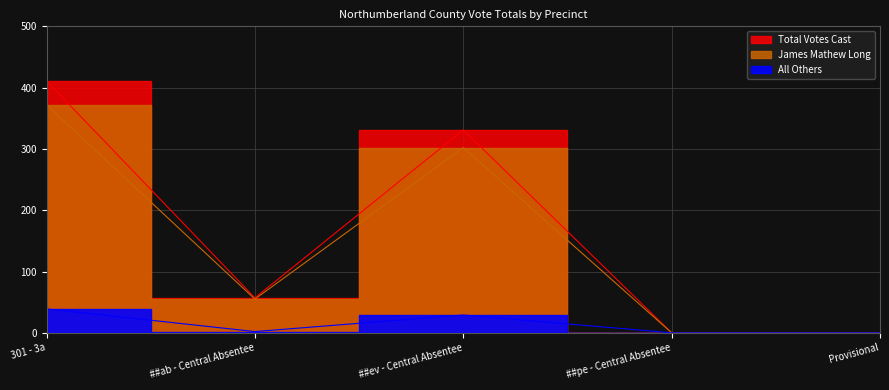

Is it true that All Others equals 29 at ##ev - Central Absentee?

True